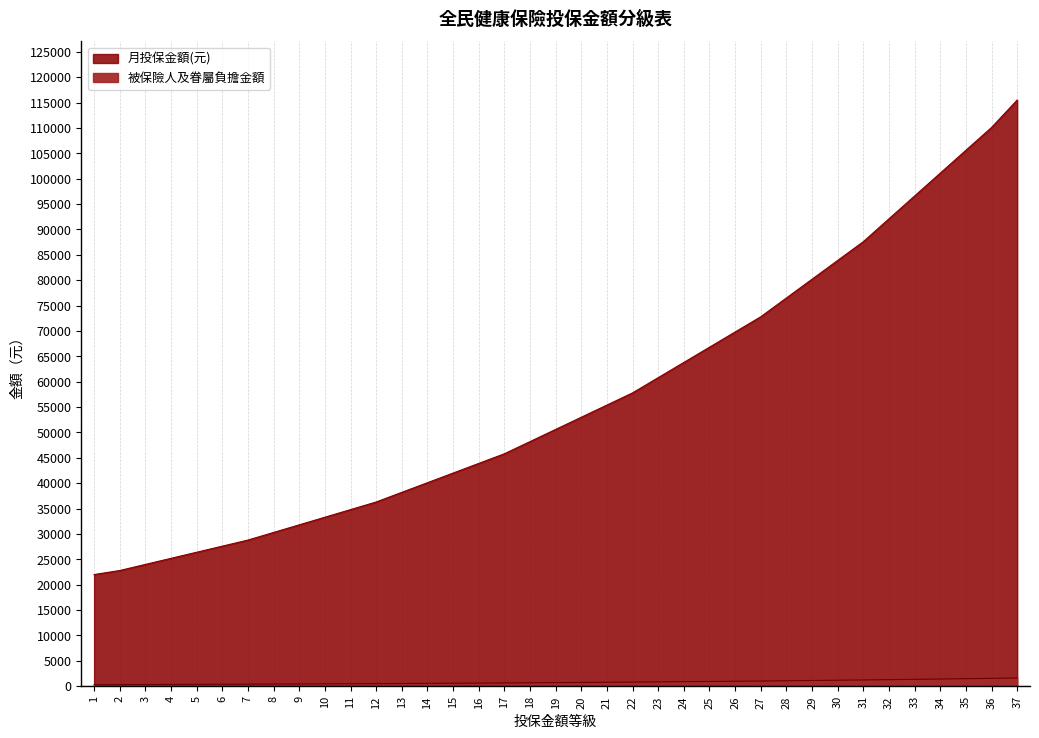

Which series has the widest spread of values?

月投保金額(元)